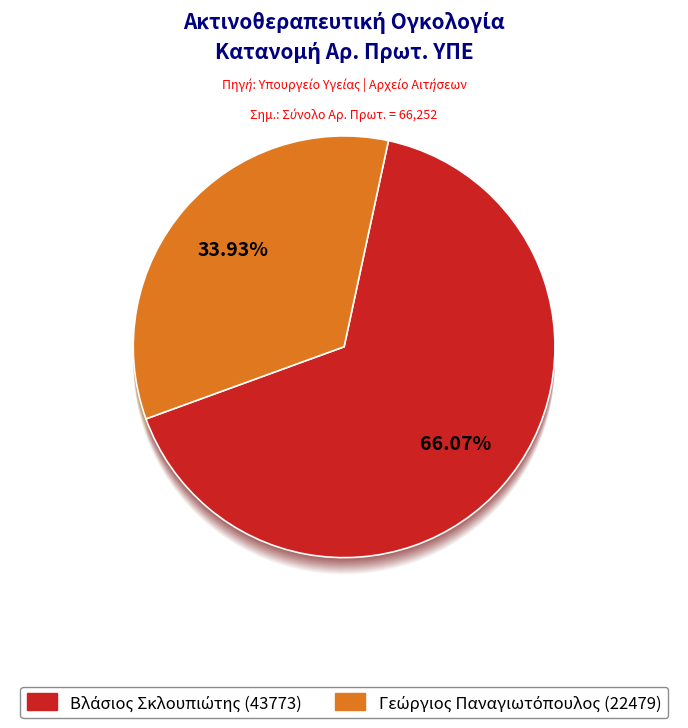

The Βλάσιος Σκλουπιώτης (43773) slice represents 66% of the pie. True or false?

True